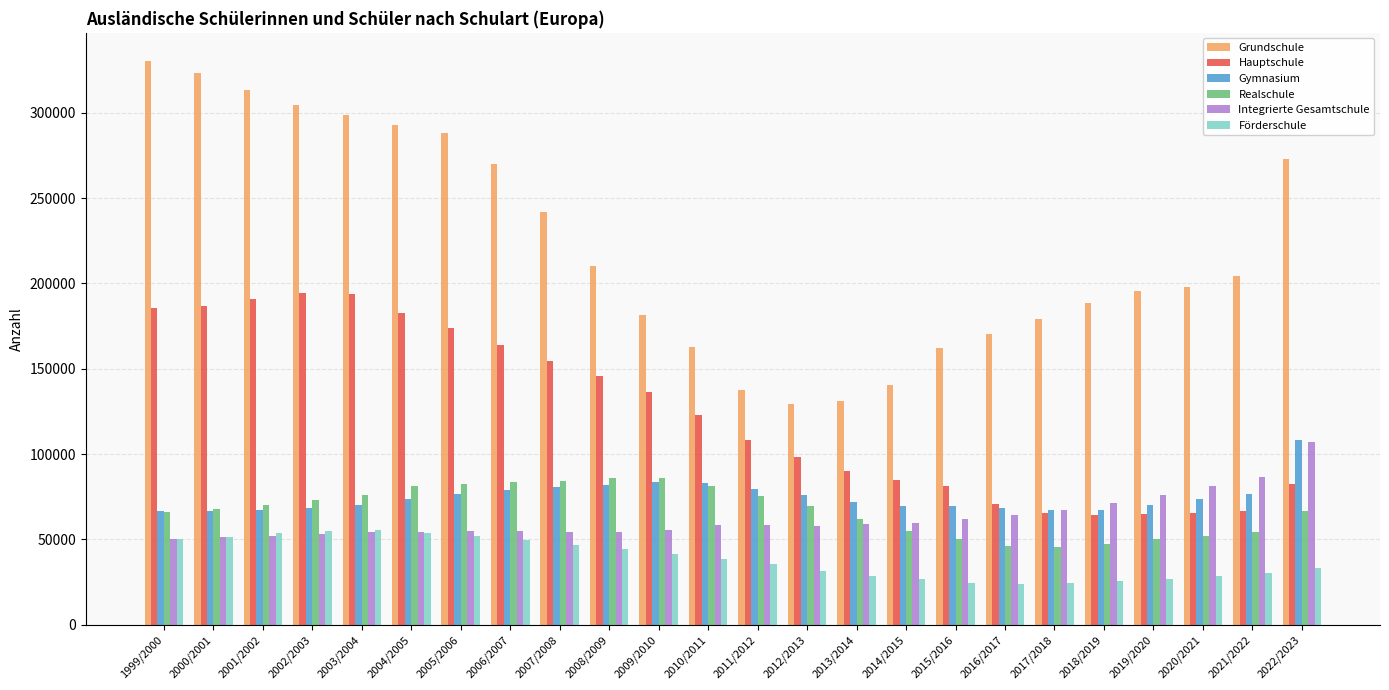

What is the sum of all Grundschule values?

5326053